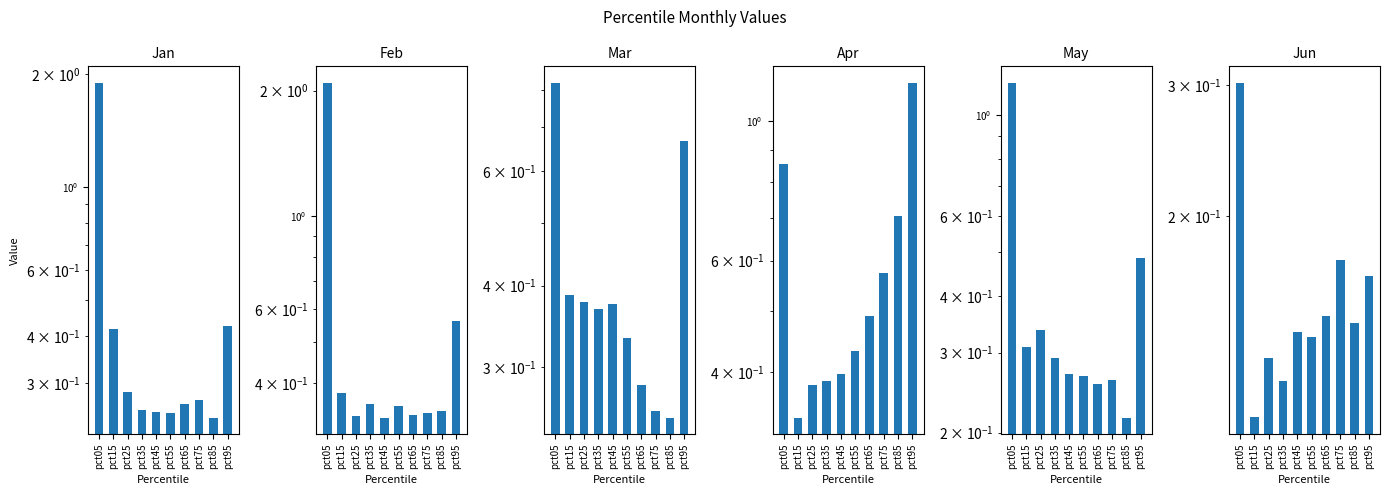

What is the value of the Apr bar at the 9th from the left?

0.7